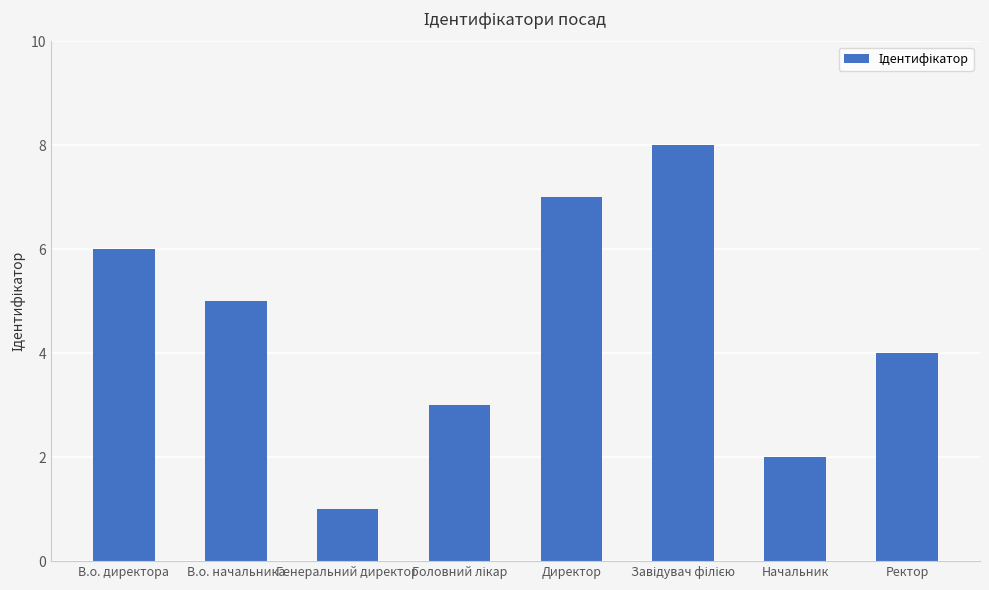

What is the sum of all values?

36